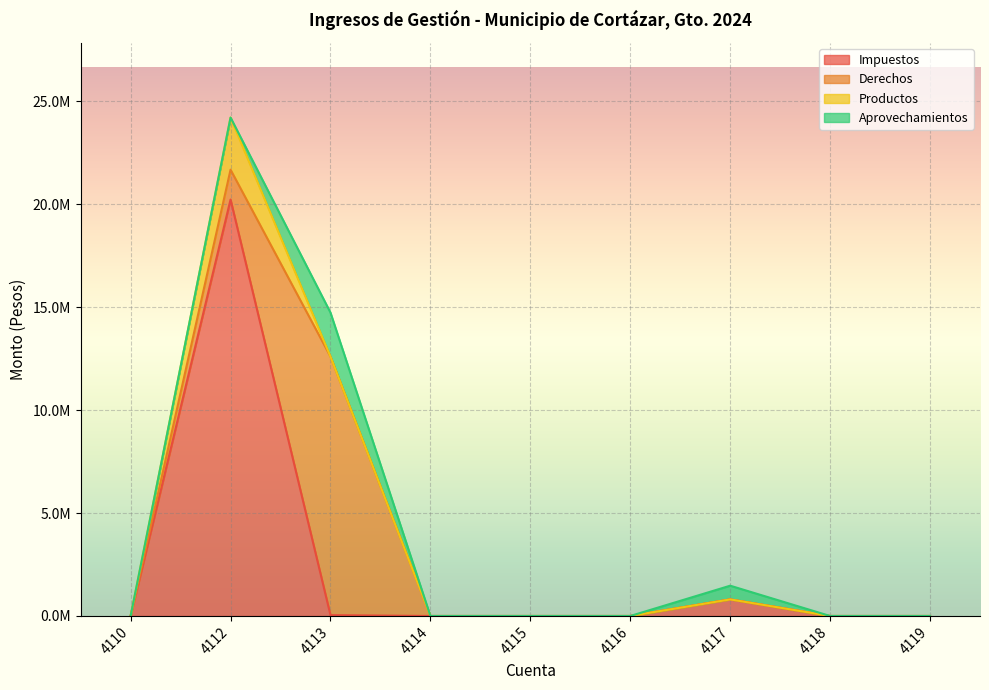

Does the chart display data point markers on the line(s)?

No